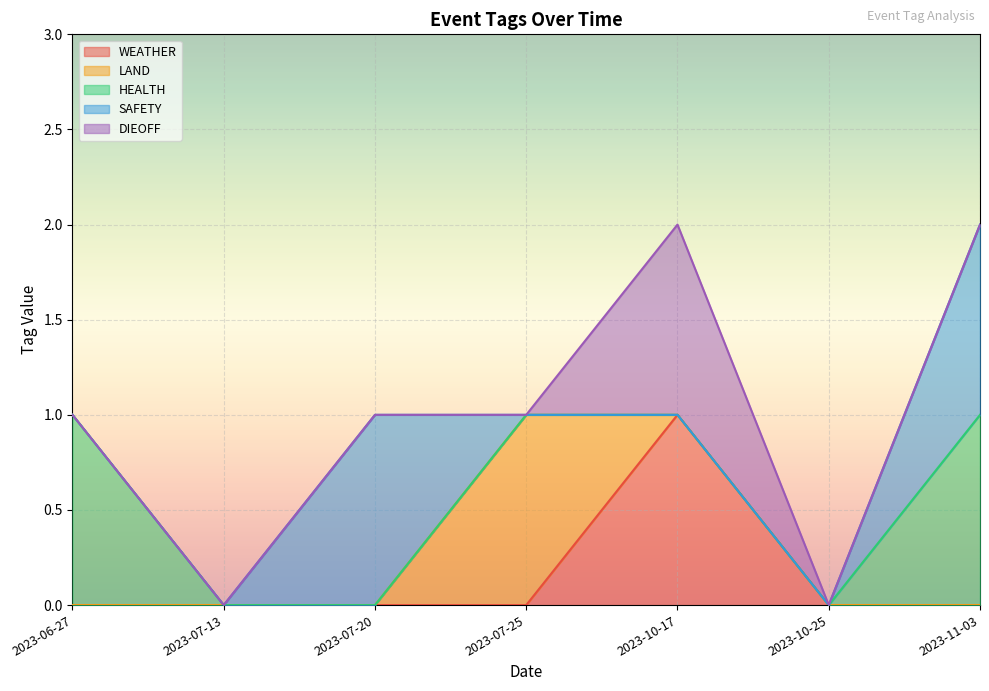

Which category has the highest value across all series?

2023-10-17